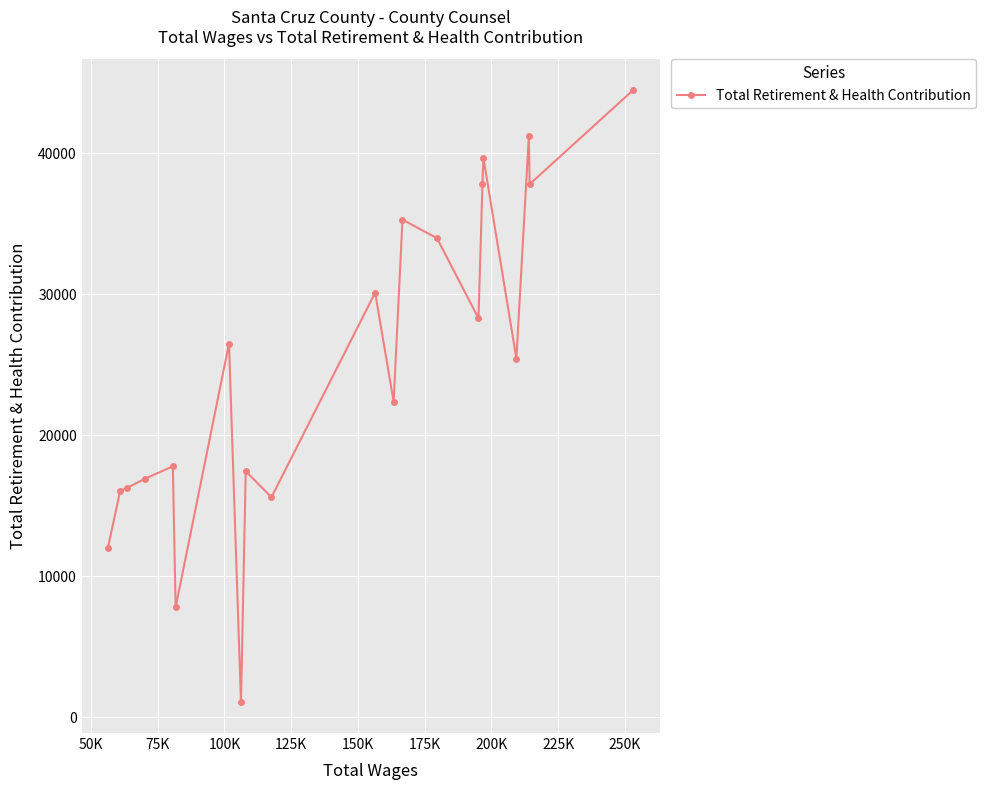

Reading left to right, list all the values displayed in this chart.

12027	16040	16248	16891	17787	7789	26494	1039	17450	15592	30108	22373	35288	33971	28286	37807	39680	25432	41195	37807	44495